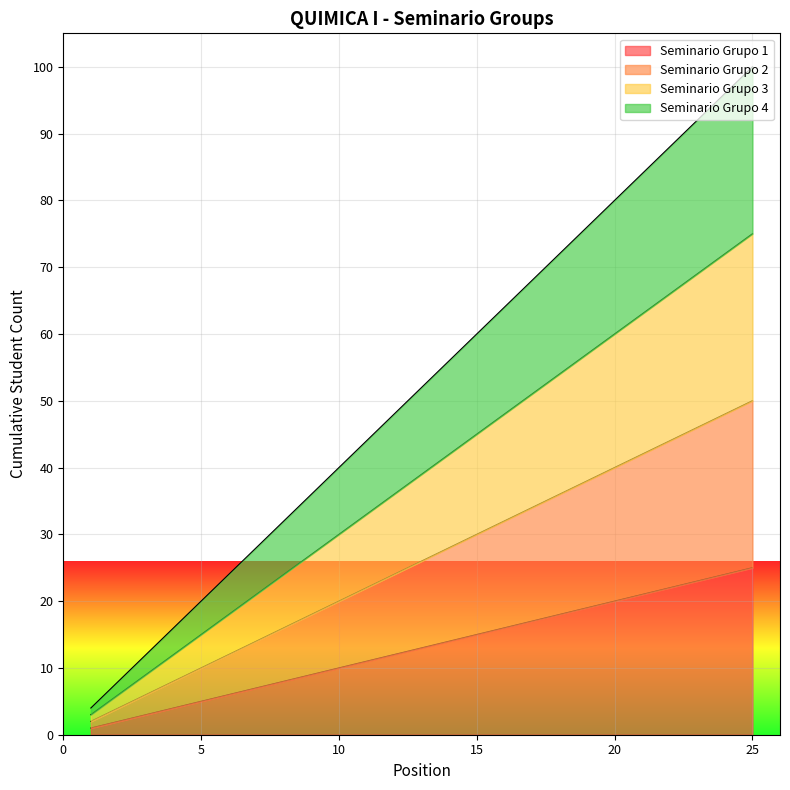

What is the sum of all Seminario Grupo 3 values?

975